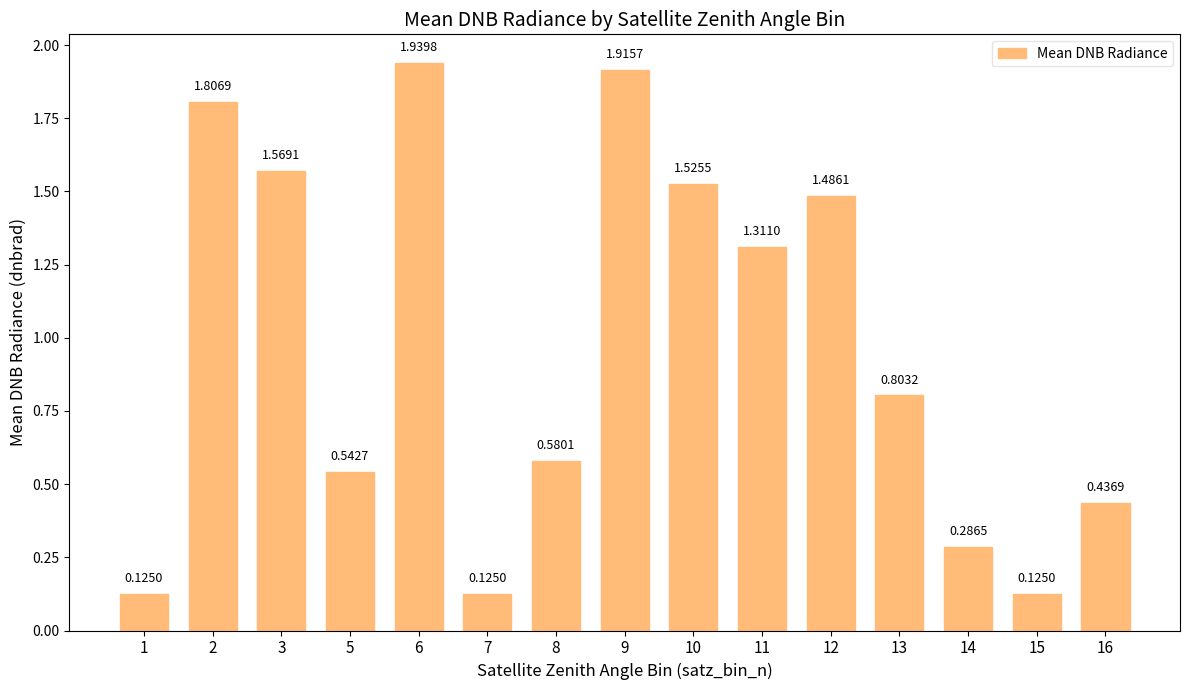

What is the difference between the values at 13 and 2?

1.0